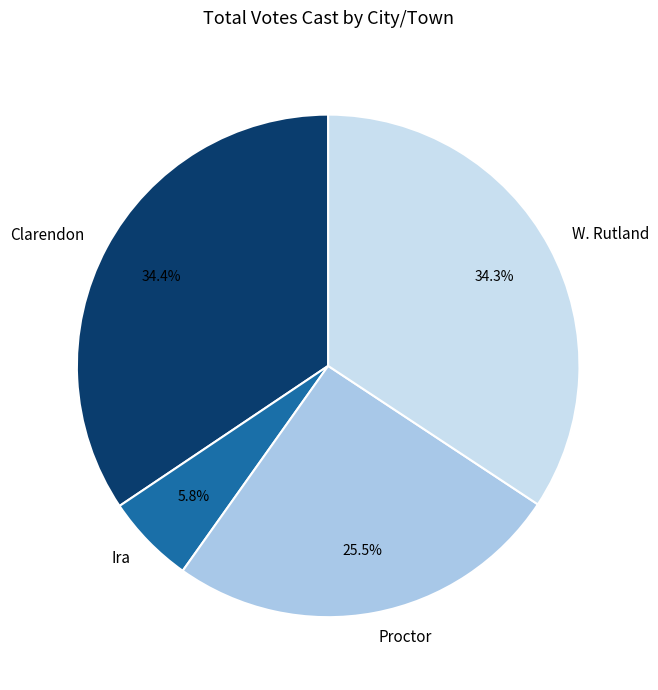

To the nearest percent, what is the difference between the W. Rutland and Ira slice percentages?

29%